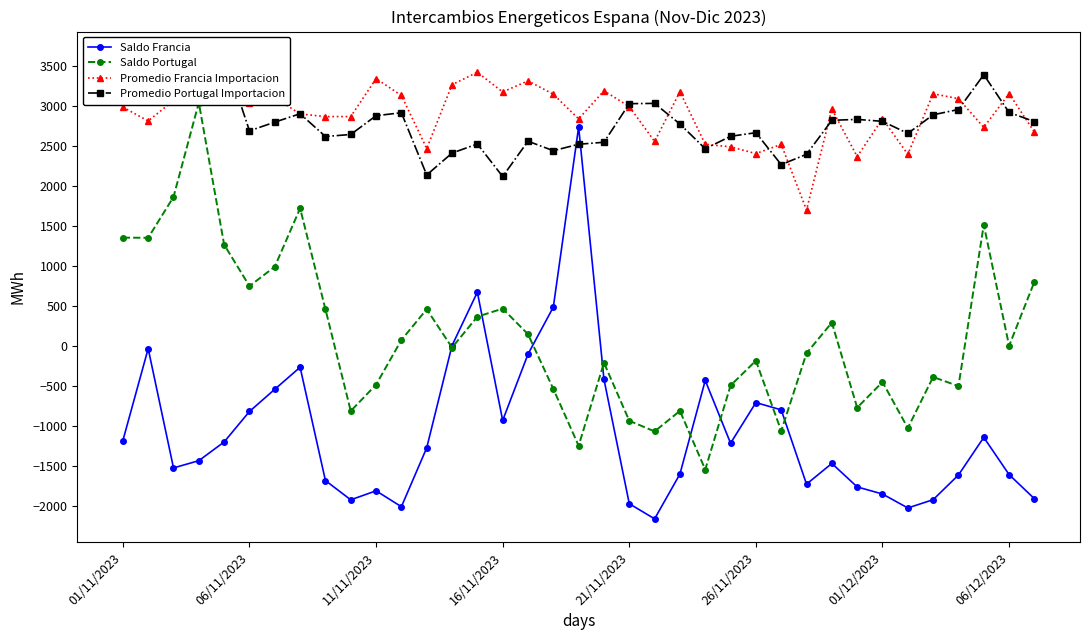

What are all the series names shown in the legend?

Saldo Francia, Saldo Portugal, Promedio Francia Importacion, Promedio Portugal Importacion